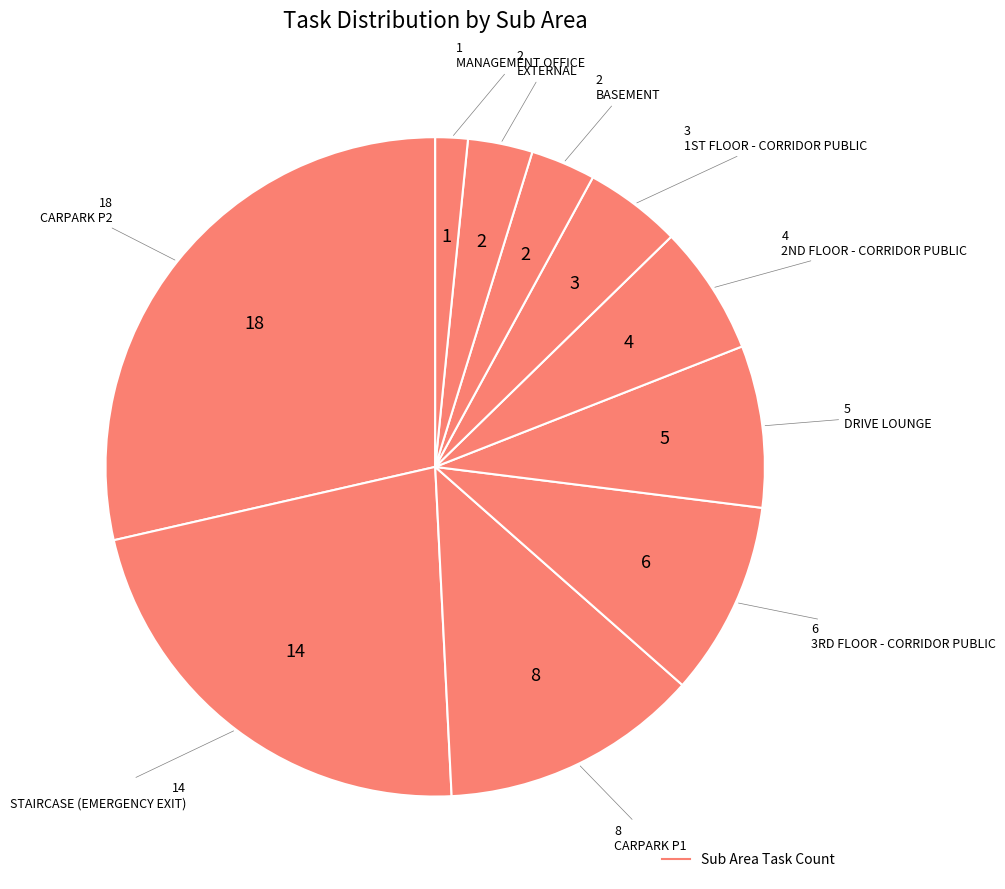

Is there any slice that represents more than half of the pie?

No